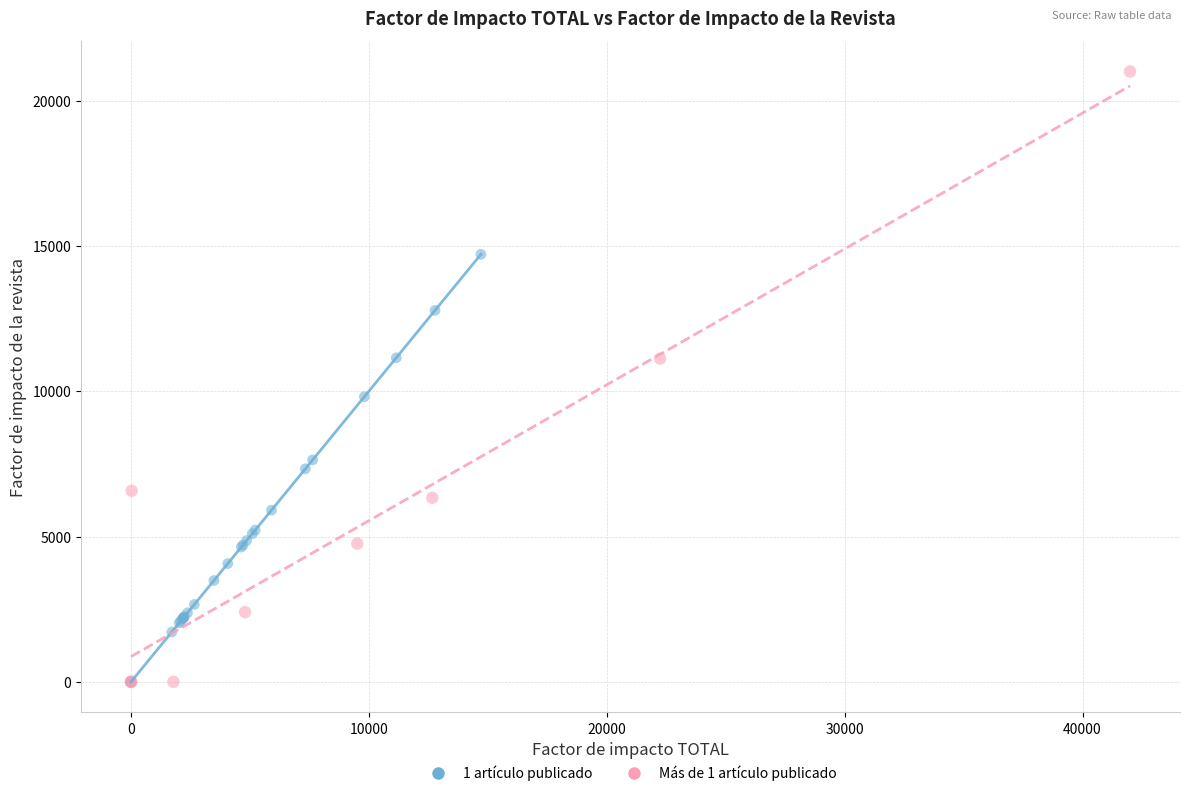

Which series has the widest spread of Y values?

Más de 1 artículo publicado